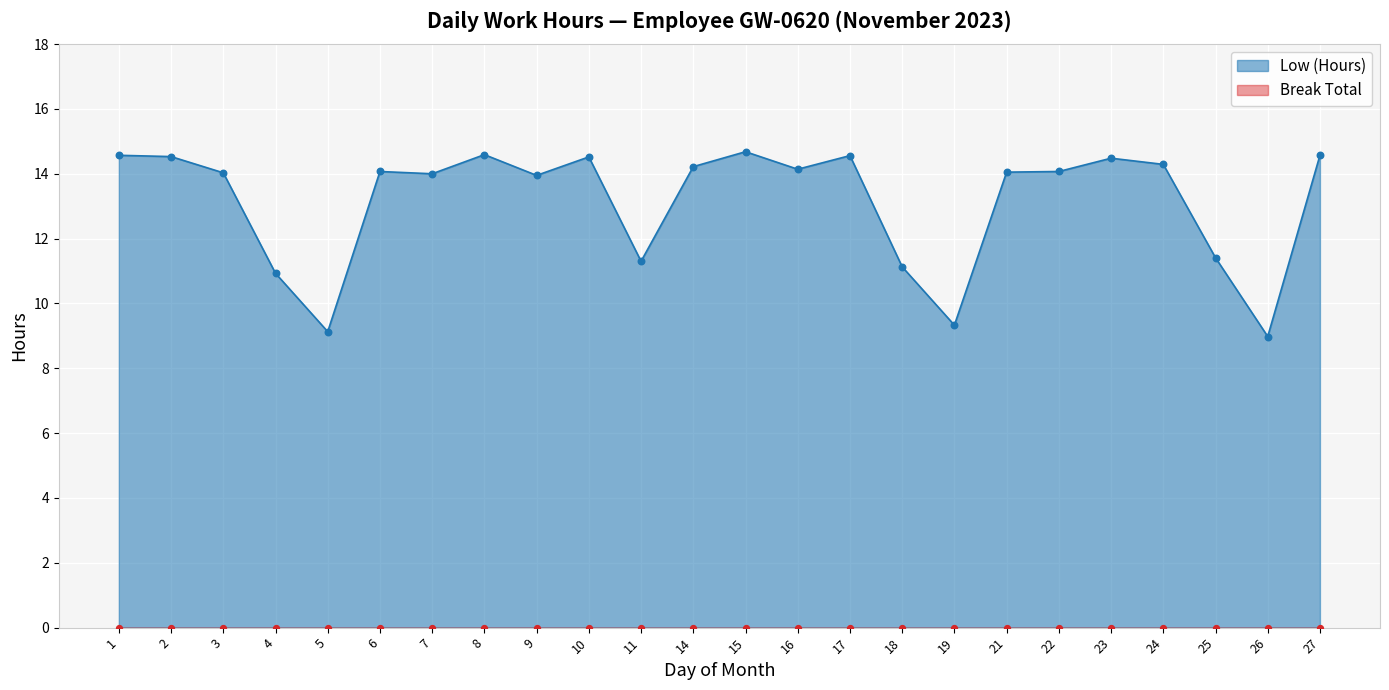

Between 19 and 25, which is larger?

25